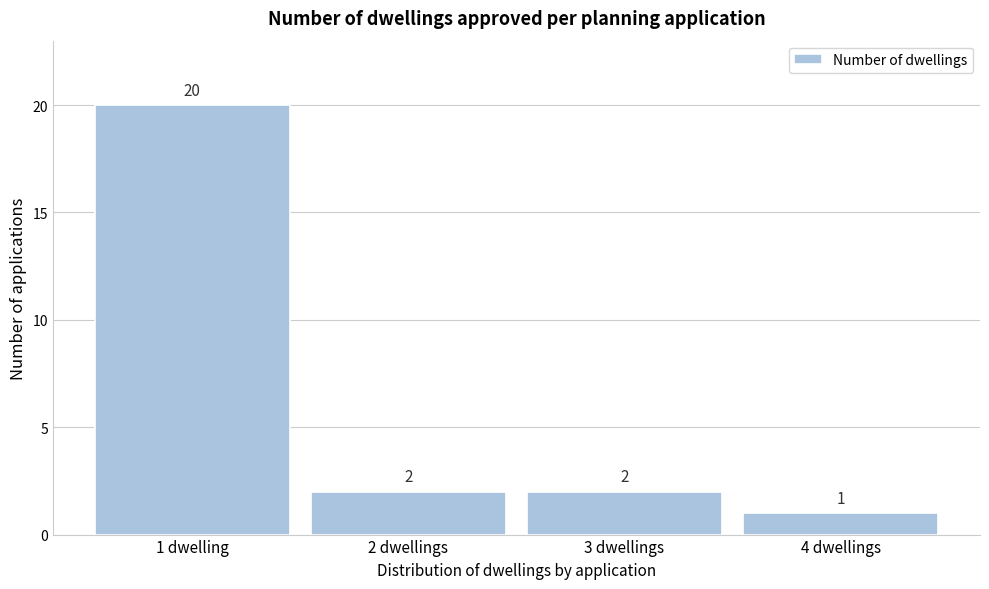

Reading left to right, transcribe all the data shown in this chart.

20	2	2	1